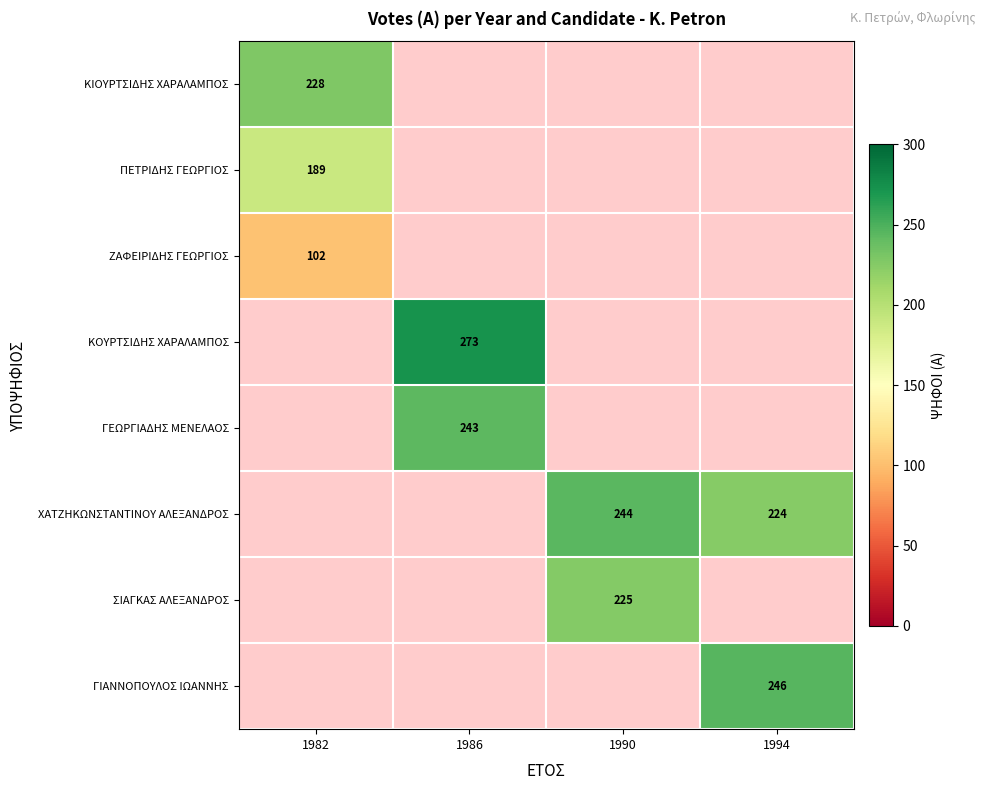

True or false: ΧΑΤΖΗΚΩΝΣΤΑΝΤΙΝΟΥ ΑΛΕΞΑΝΔΡΟΣ has a value of 224 at 1994.

True